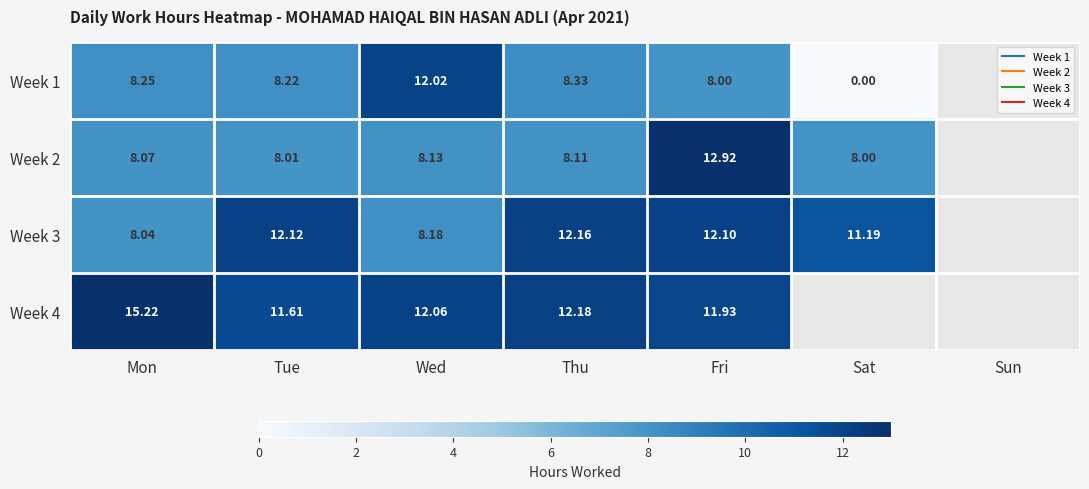

At how many categories does at least one series exceed 14?

1